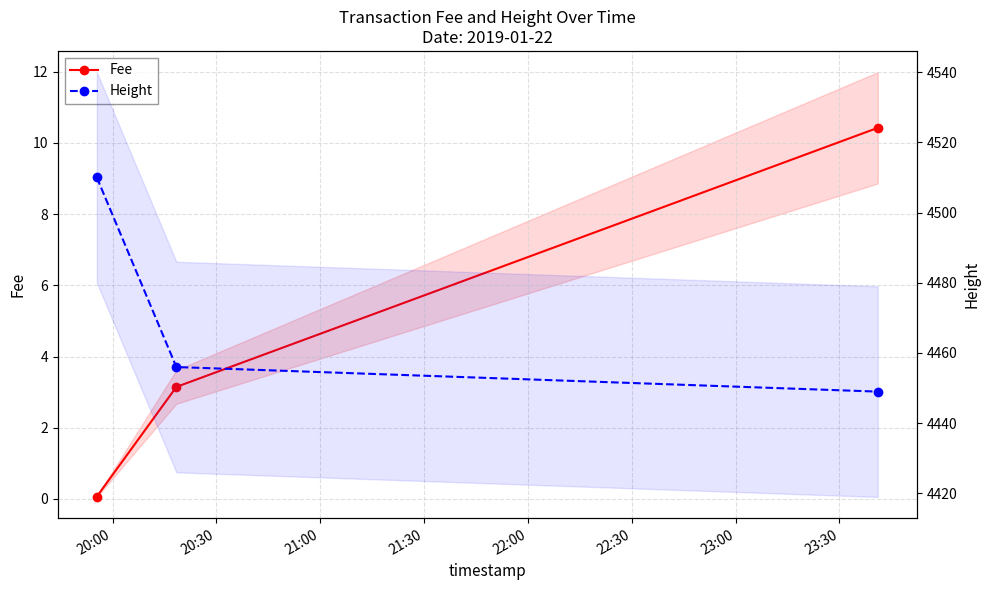

Reading left to right, list all the values displayed in this chart.

Fee: 0.1	3.1	10.4
Height: 4510.0	4456.0	4449.0